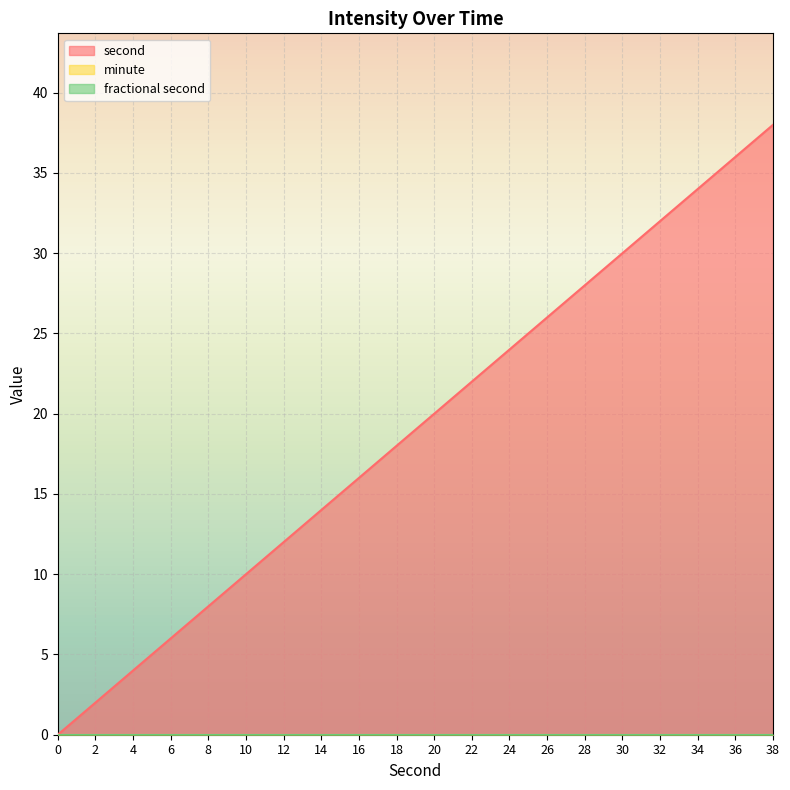

Reading left to right, what are all the values shown in this chart?

second: 0	2	4	6	8	10	12	14	16	18	20	22	24	26	28	30	32	34	36	38
minute: 0	0	0	0	0	0	0	0	0	0	0	0	0	0	0	0	0	0	0	0
fractional second: 0	0	0	0	0	0	0	0	0	0	0	0	0	0	0	0	0	0	0	0